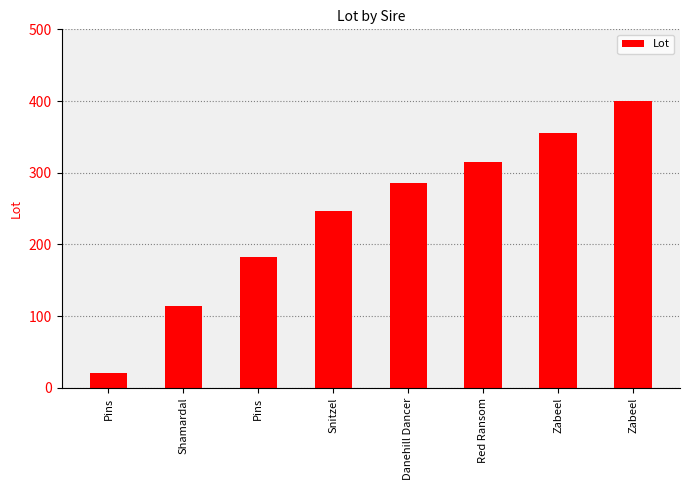

Does the chart contain any negative values?

No